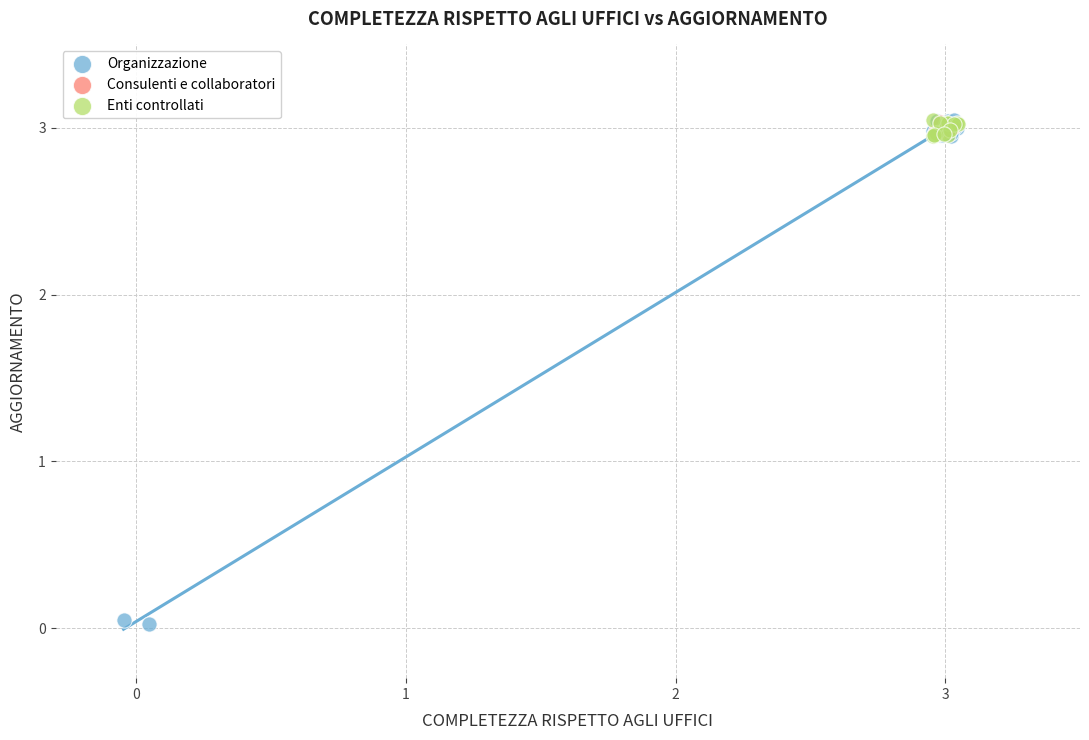

Which series contains the lowest Y value?

Organizzazione